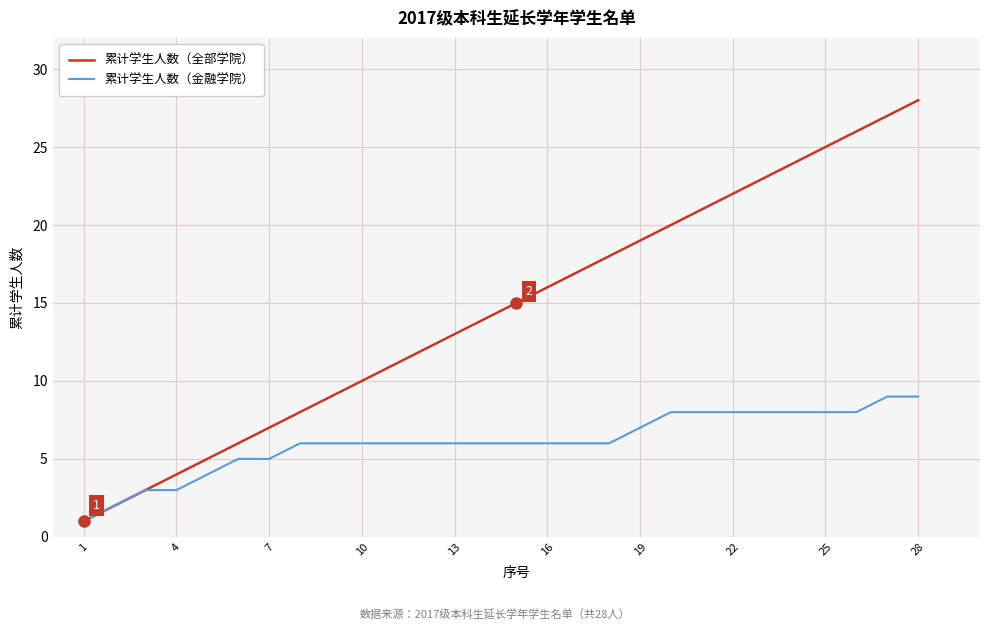

What is the maximum value shown in the chart?

28